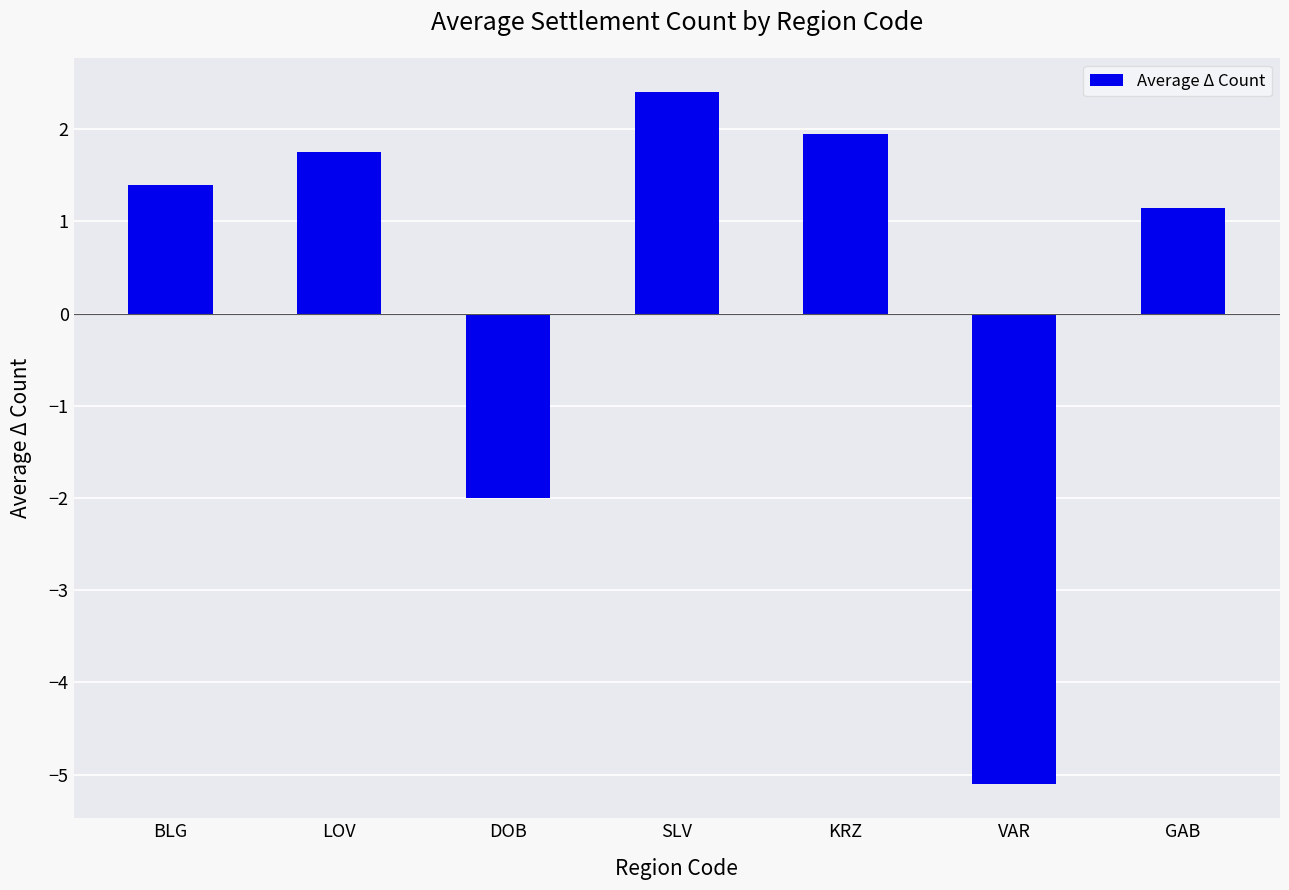

Are the bars grouped side by side (vs. stacked)?

No